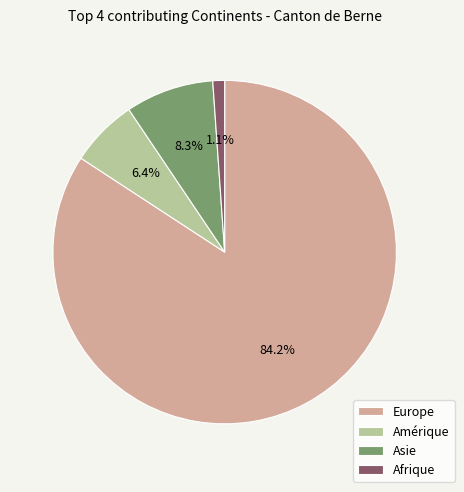

How many slices are in this pie chart?

4